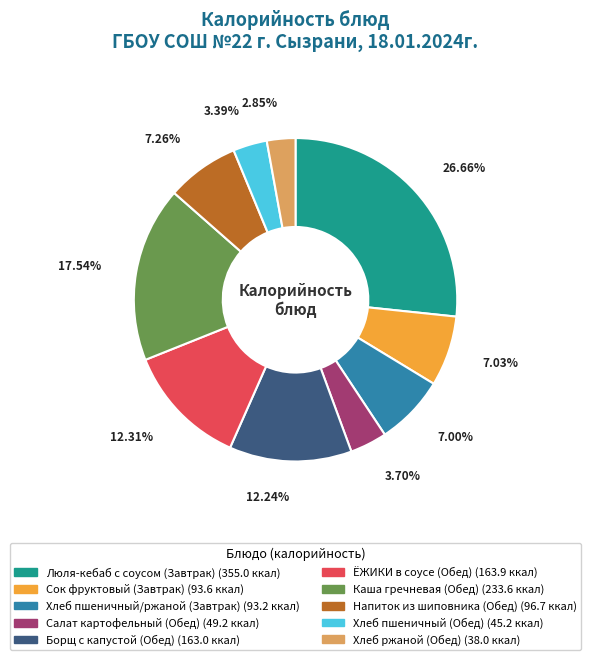

Which slice is the largest?

Люля-кебаб с соусом (Завтрак)